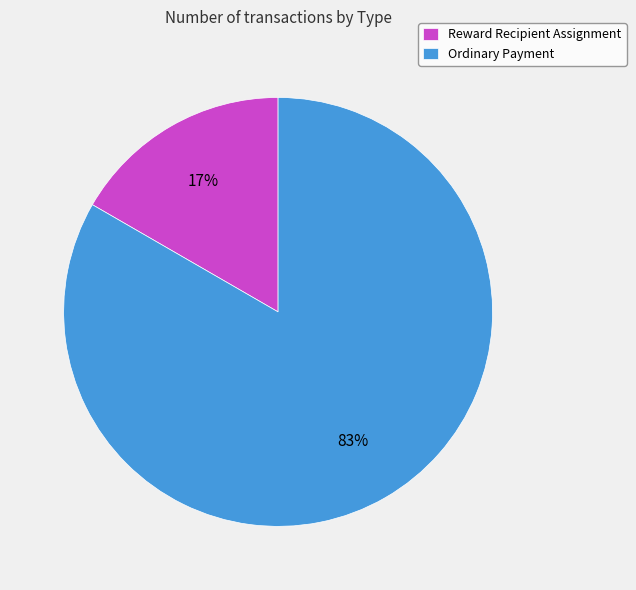

Is there a majority slice in this chart?

Yes